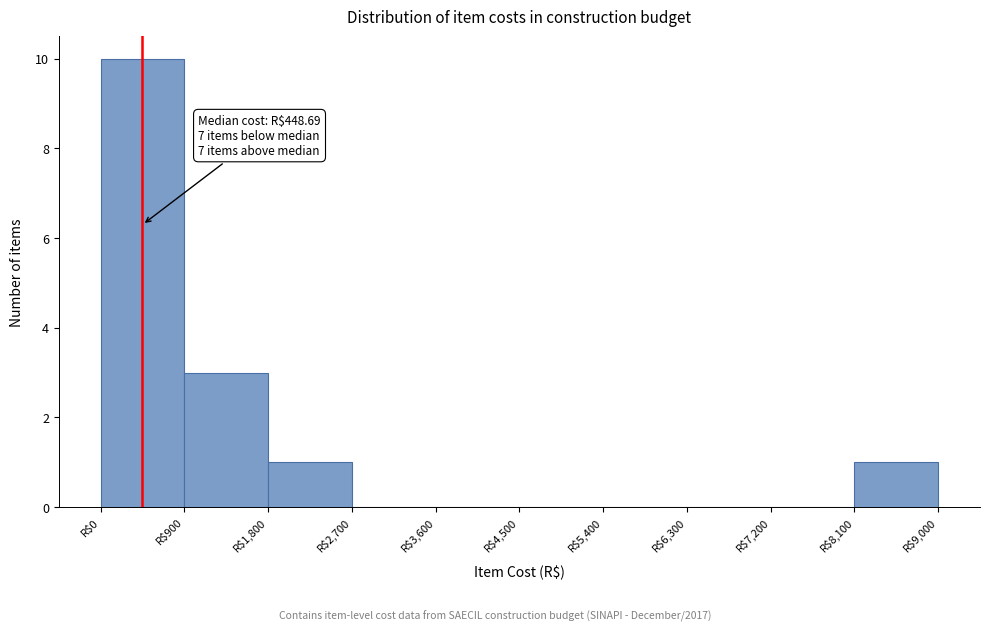

Over which range of the x-axis is the bar tallest?

0 to 900